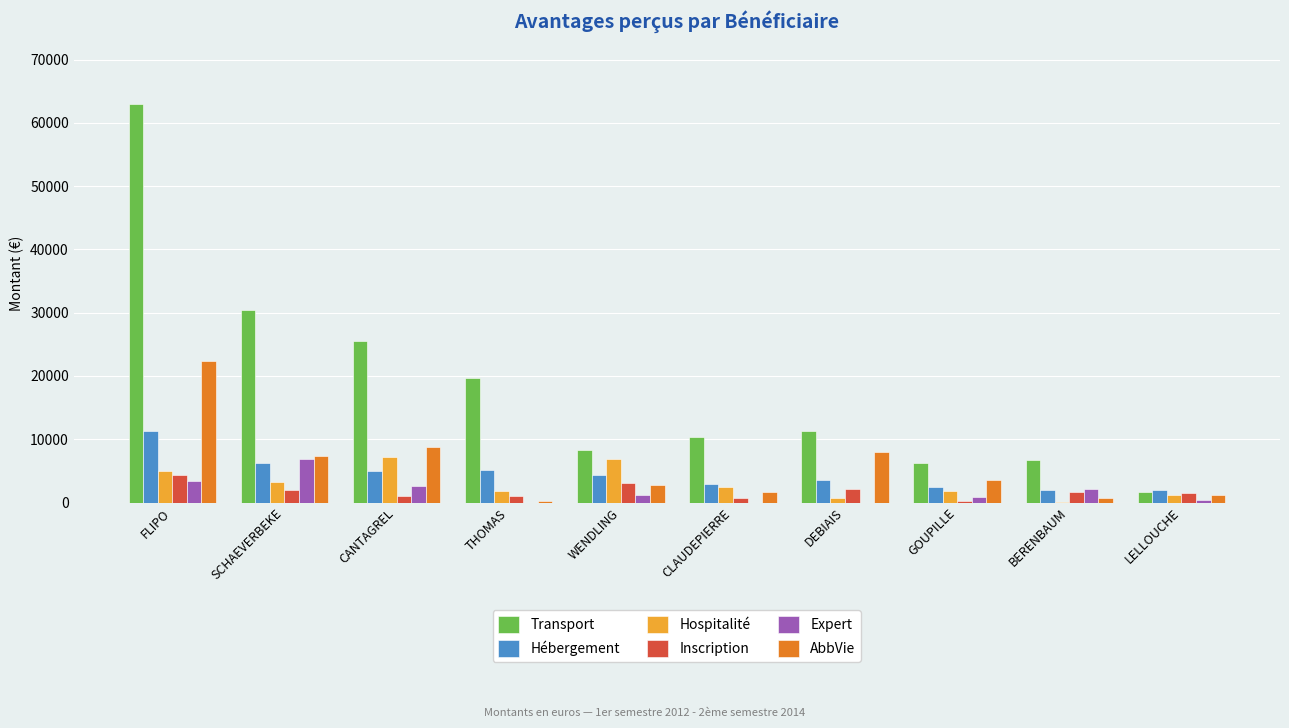

What value does the Transport series have at SCHAEVERBEKE?

30458